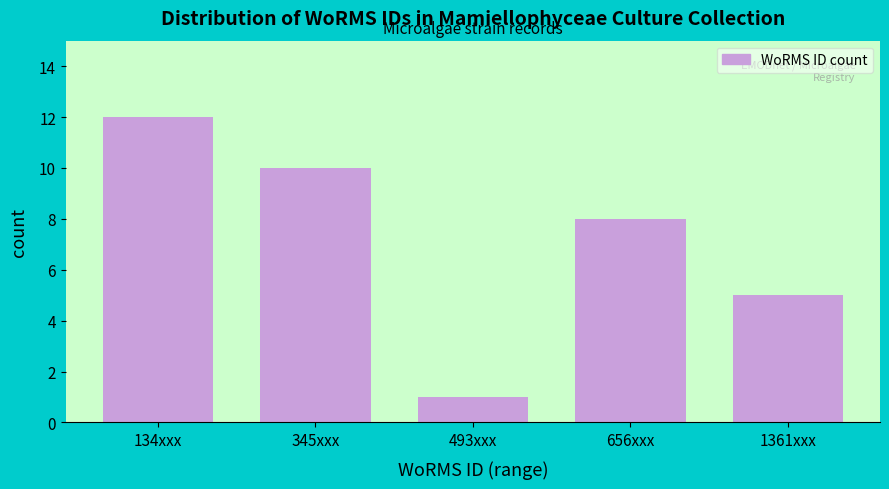

Reading left to right, extract all data points from this chart.

12	10	1	8	5